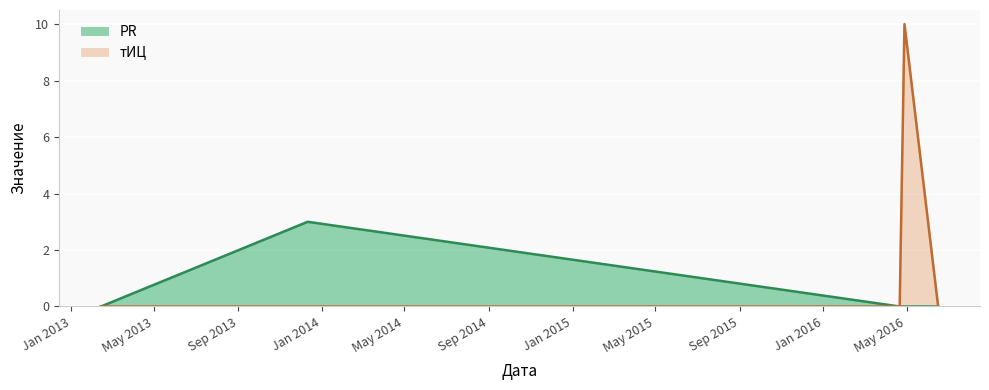

Is it true that тИЦ equals 0 at 2013-02-13?

True